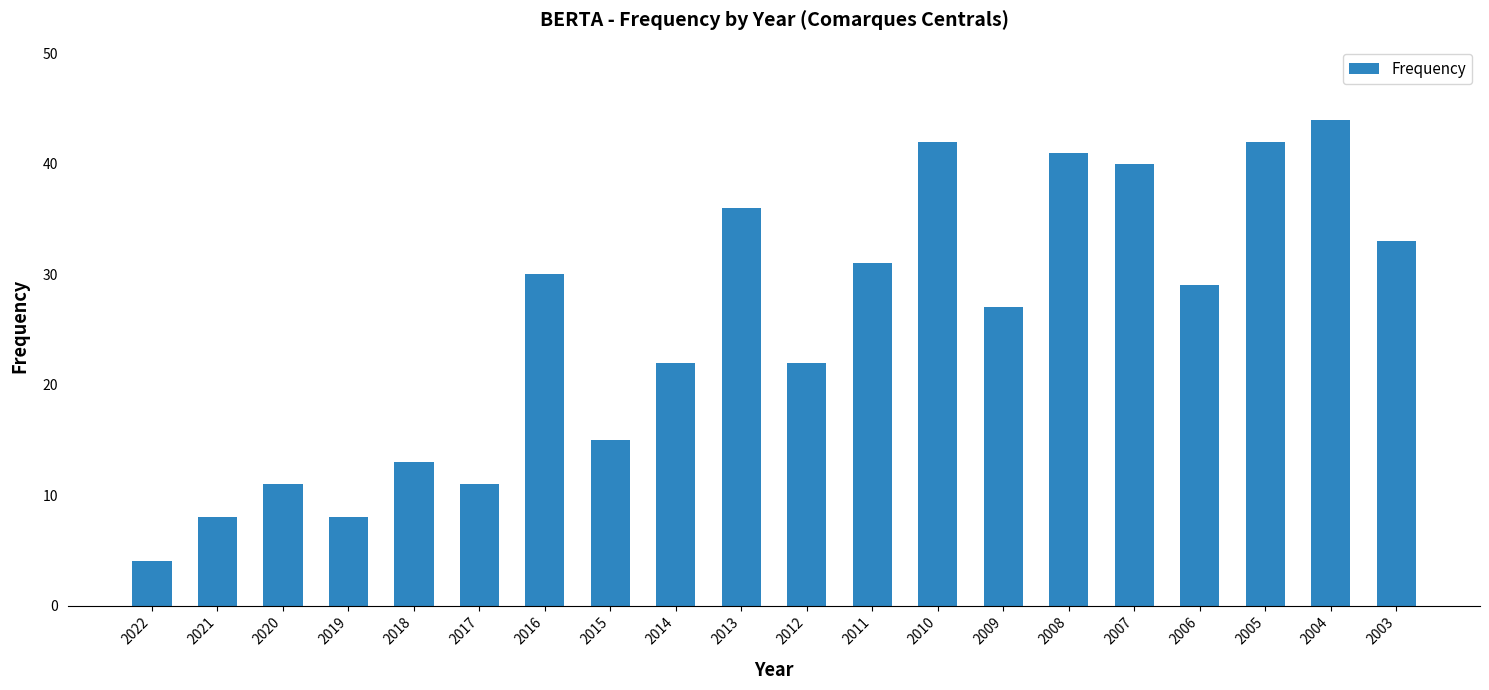

What is the value of the 9th bar from the left?

22